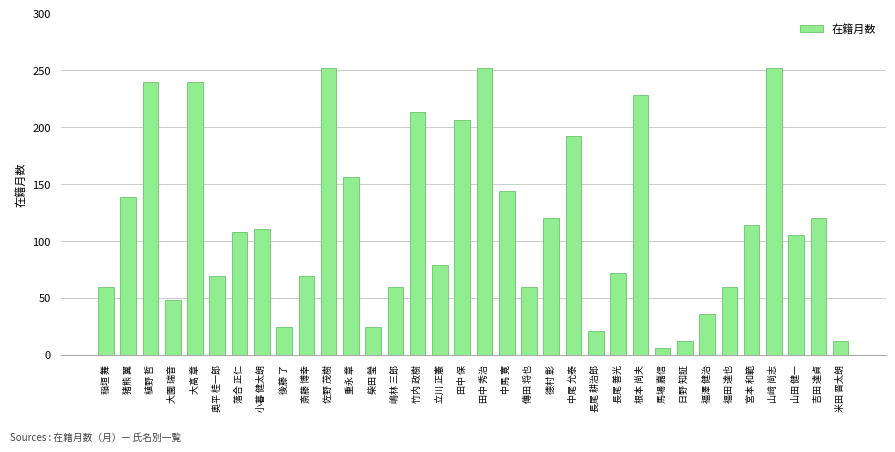

What is the maximum value shown in the chart?

252